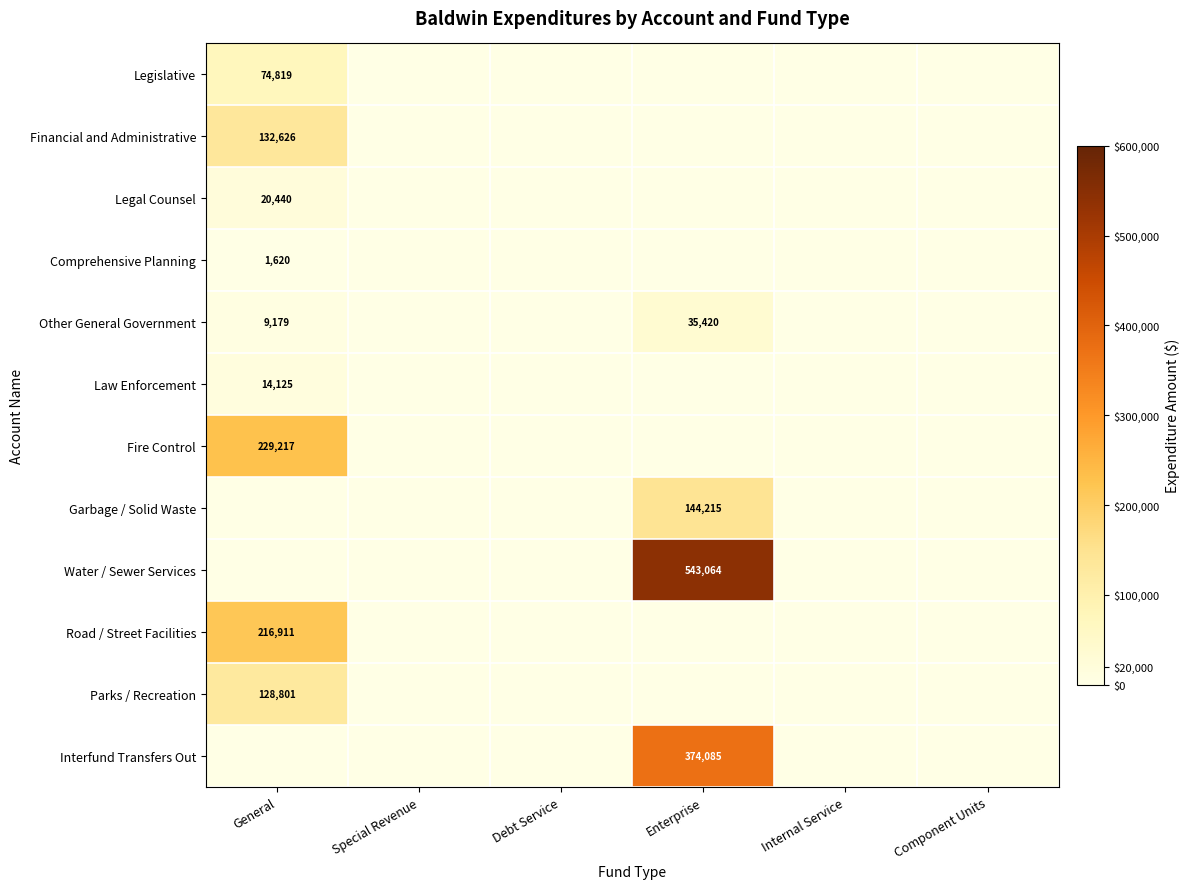

Is it true that Other General Government equals -11420 at Debt Service?

False